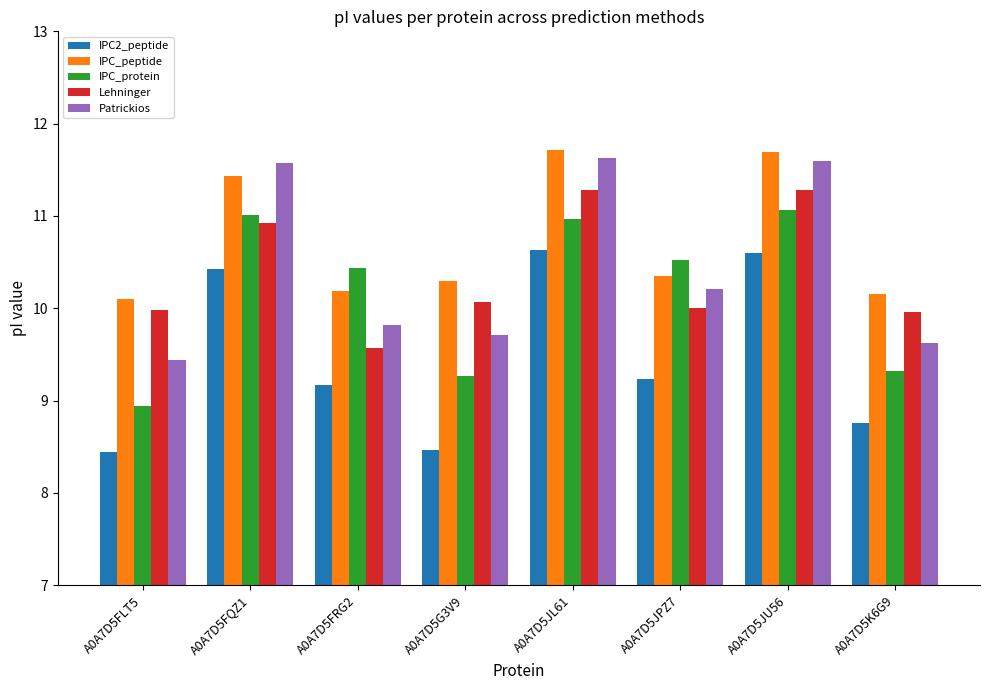

What is the greatest value displayed?

11.7